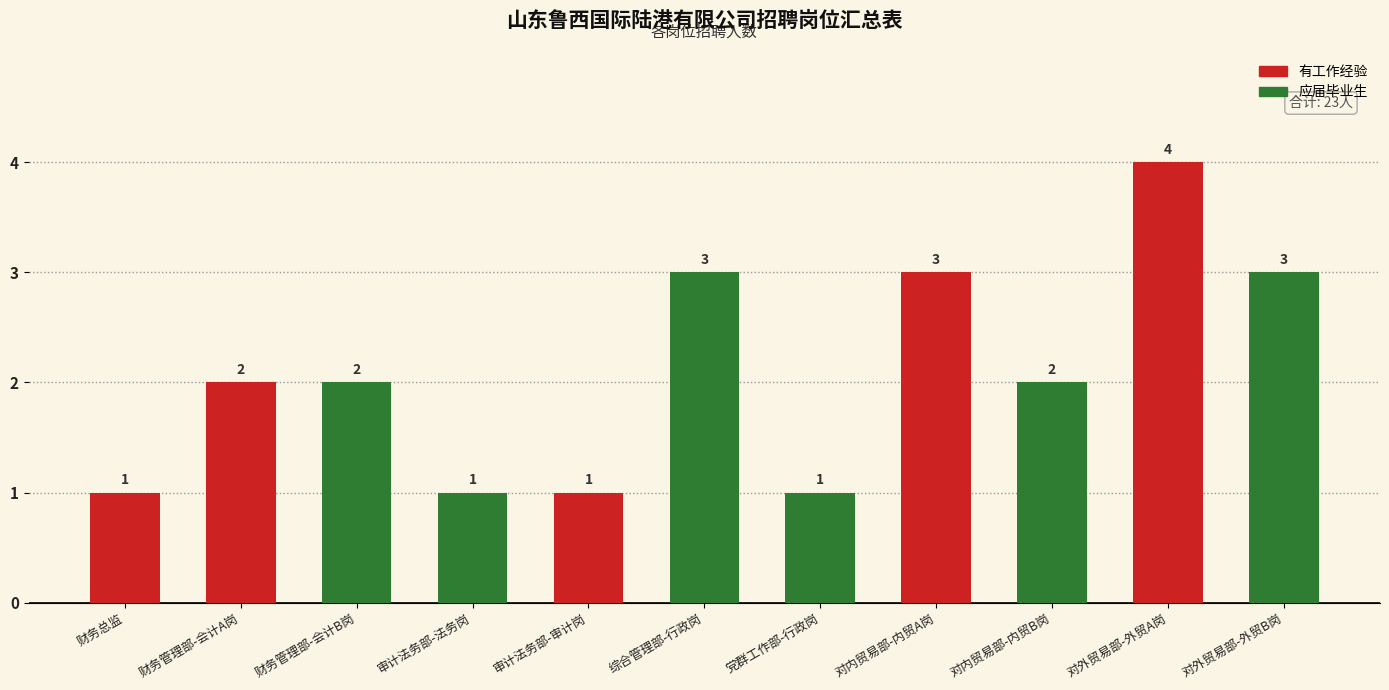

What is the greatest value displayed?

4